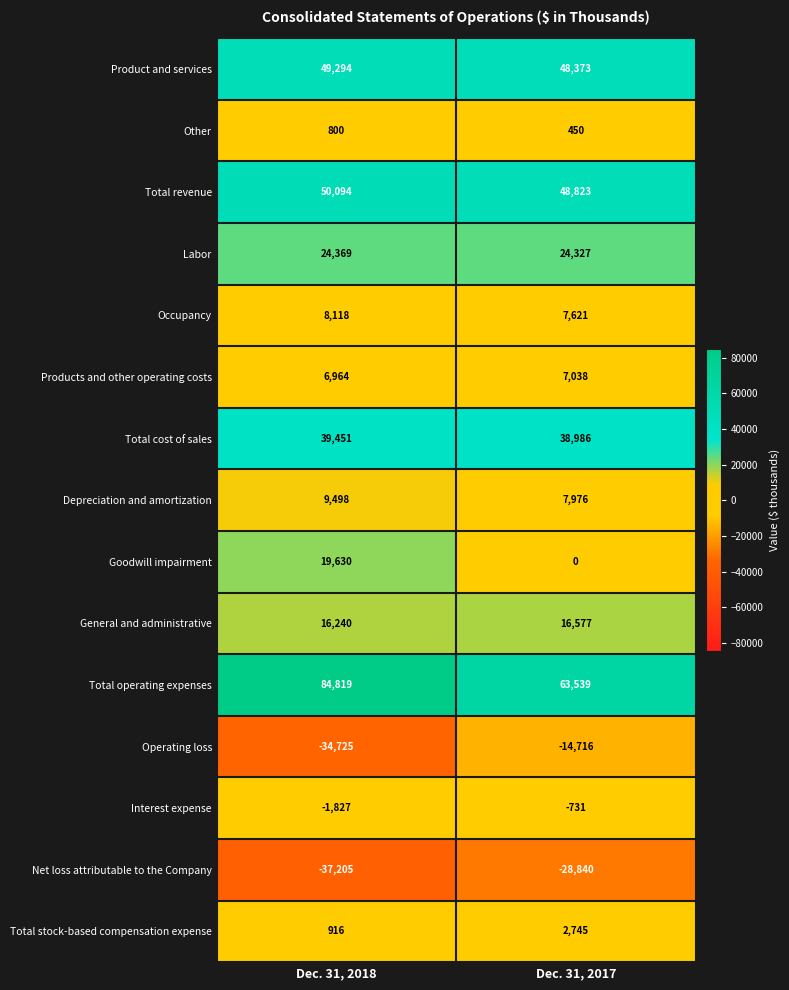

At which category is the sum across all series the highest?

Dec. 31, 2018